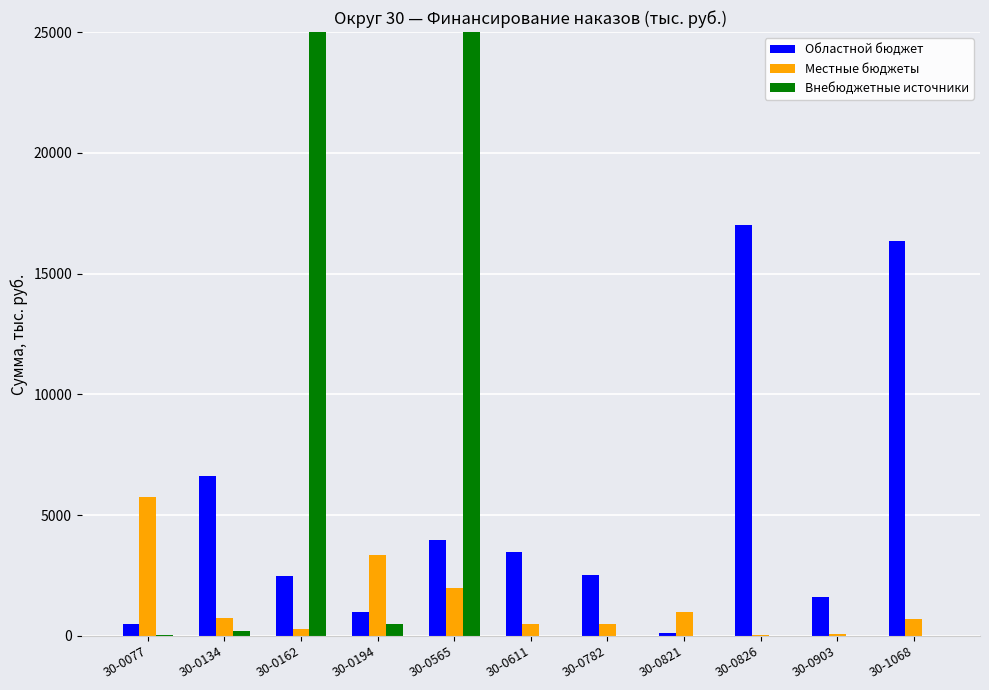

Is the value of Местные бюджеты at 30-0194 greater than the value of Внебюджетные источники at 30-0782?

Yes